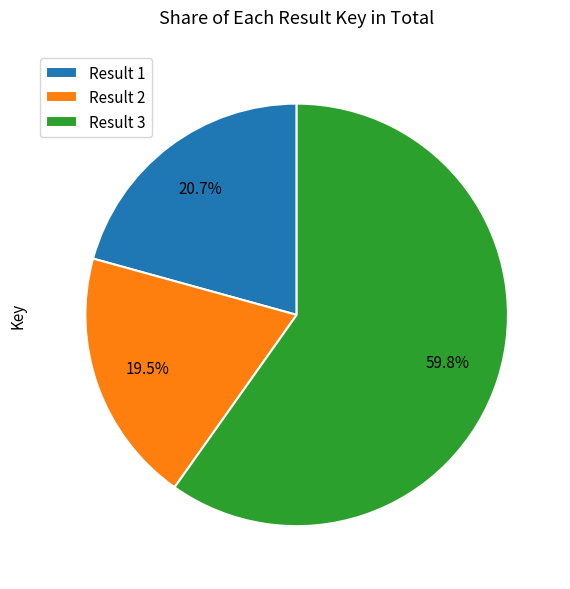

To the nearest percent, what is the average slice percentage?

33%